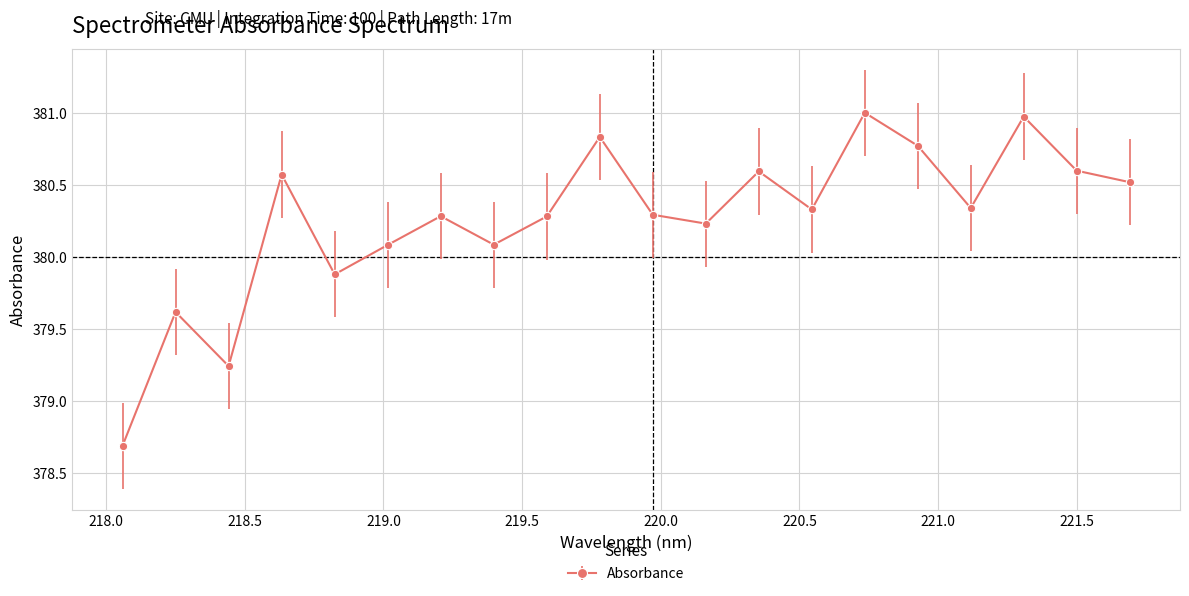

True or false: the data has more than 0 interior local peaks.

True